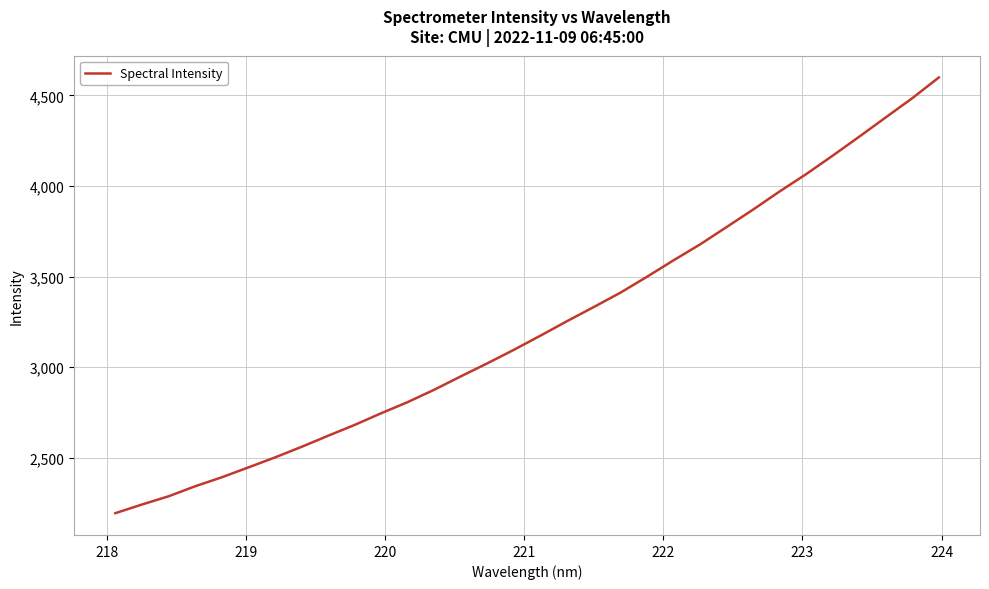

What is the smallest value displayed?

2193.9